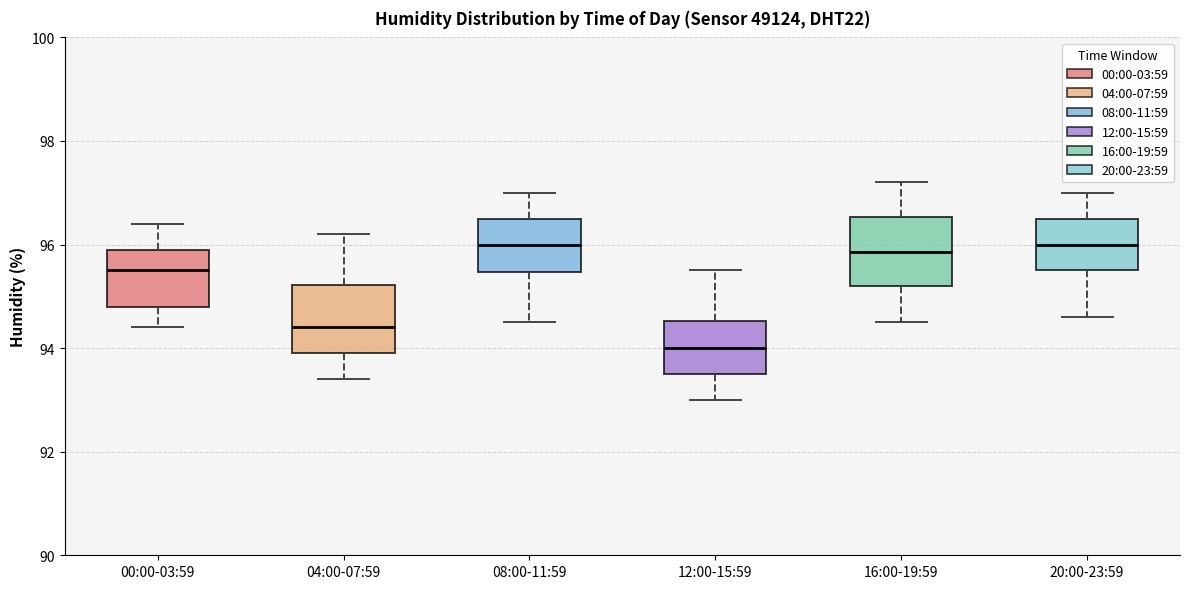

Reading left to right, read every box against the y-axis: the position of its median line, the range the box covers, and the ends of its whiskers. The values are not printed on the chart, so give them approximately, as read against the axis.

00:00-03:59: median 95.6, box 94.8 to 96.0, whiskers 94.4 to 96.4
04:00-07:59: median 94.4, box 94.0 to 95.2, whiskers 93.4 to 96.2
08:00-11:59: median 96.0, box 95.4 to 96.6, whiskers 94.6 to 97.0
12:00-15:59: median 94.0, box 93.6 to 94.6, whiskers 93.0 to 95.6
16:00-19:59: median 95.8, box 95.2 to 96.6, whiskers 94.6 to 97.2
20:00-23:59: median 96.0, box 95.6 to 96.6, whiskers 94.6 to 97.0